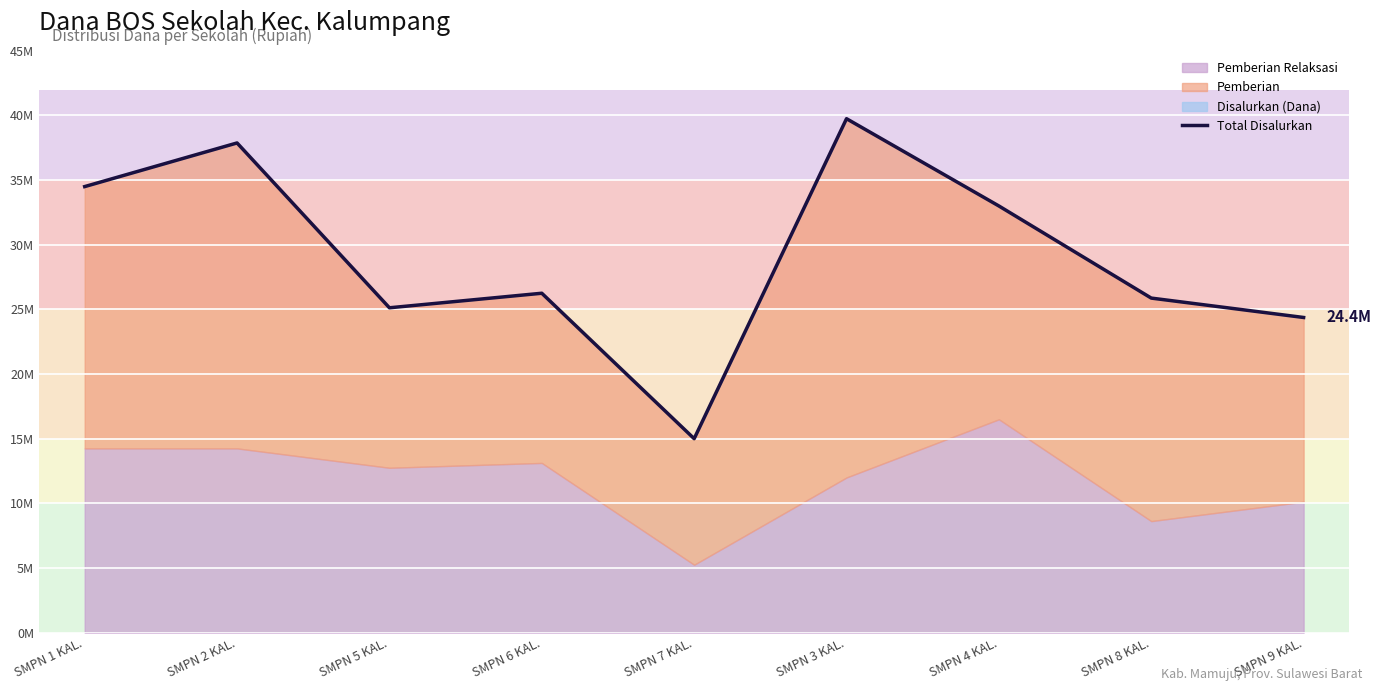

At which category does the chart reach its peak across all series?

SMPN 3 KAL.